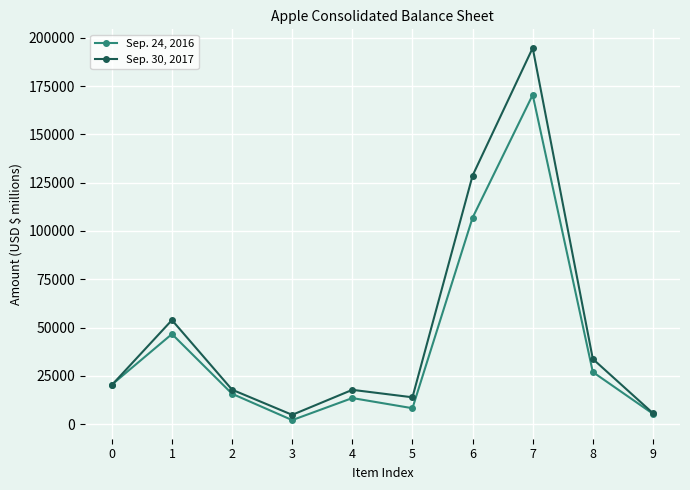

Is it true that Sep. 24, 2016 equals 106869 at 6?

True